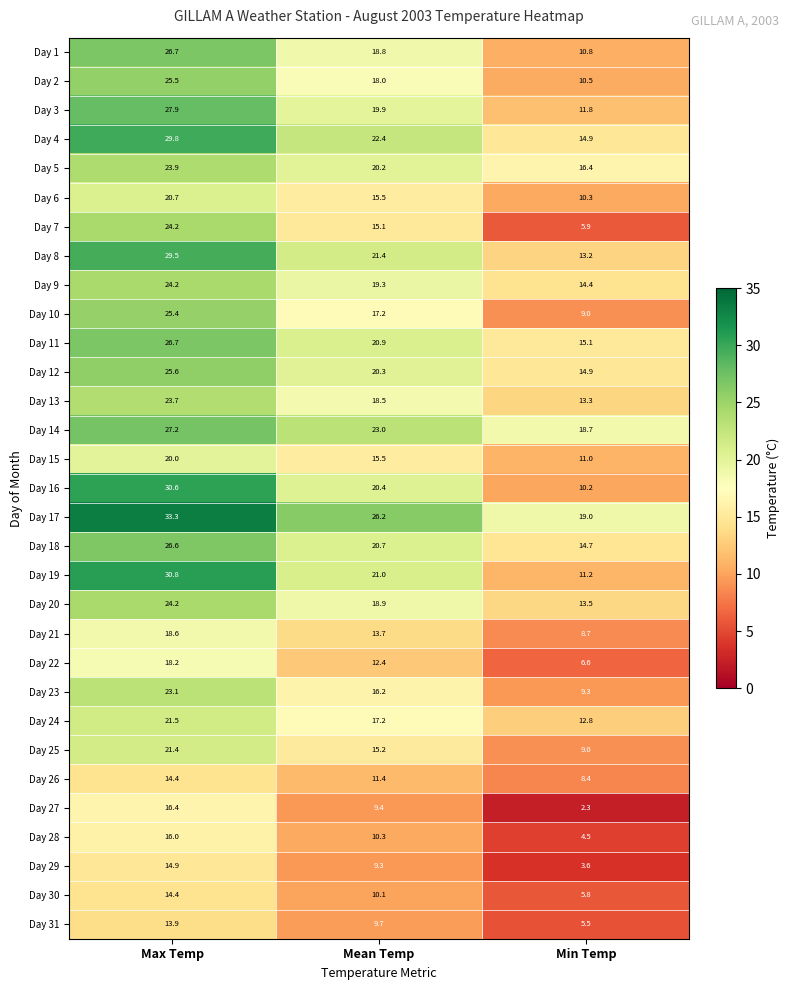

True or false: Day 13 has a value of 23.8 at Min Temp.

False